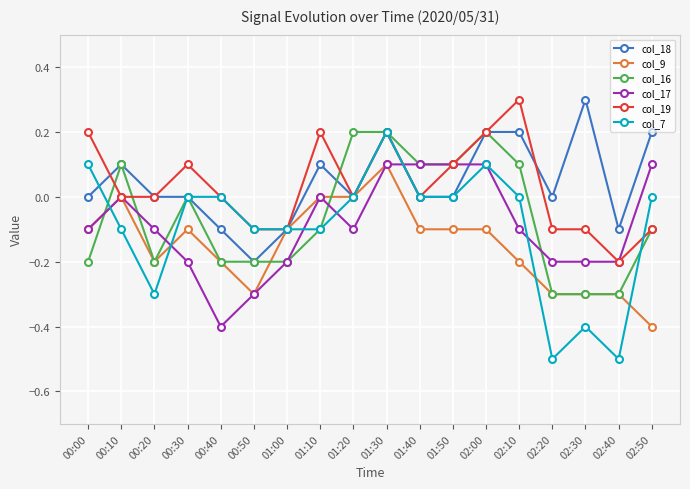

What are all the series names shown in the legend?

col_18, col_9, col_16, col_17, col_19, col_7